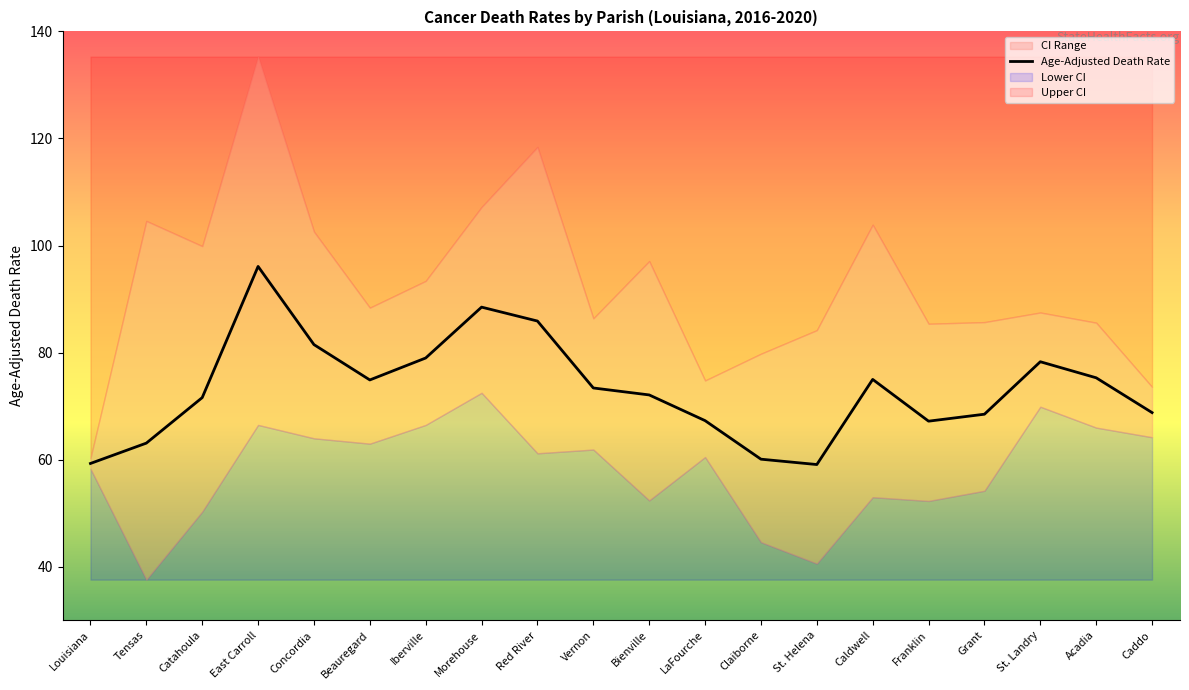

Count the number of categories in the chart.

20